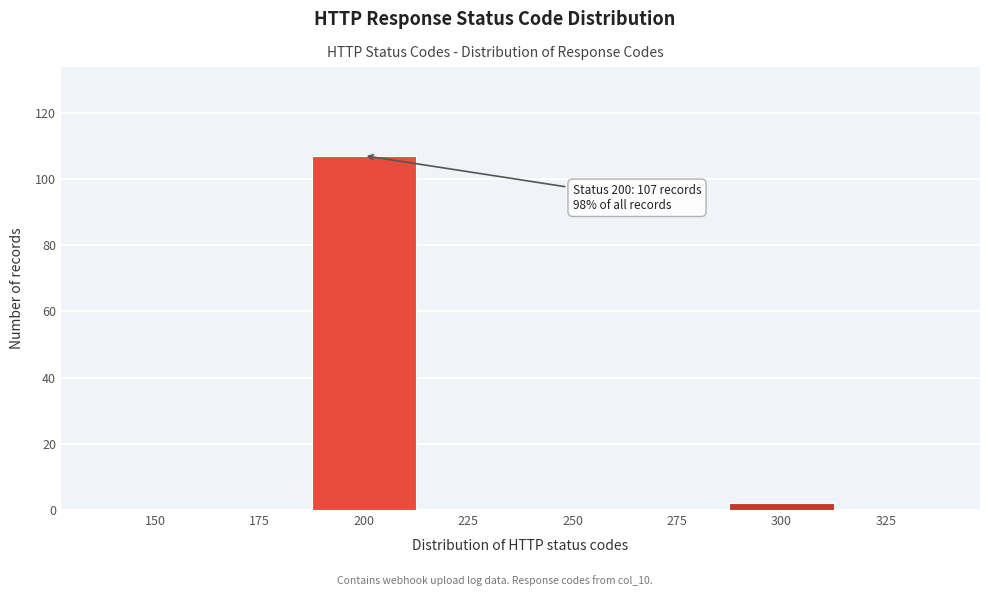

Reading left to right, extract all data points from this chart.

150=0	175=0	200=107	225=0	250=0	275=0	300=2	325=0